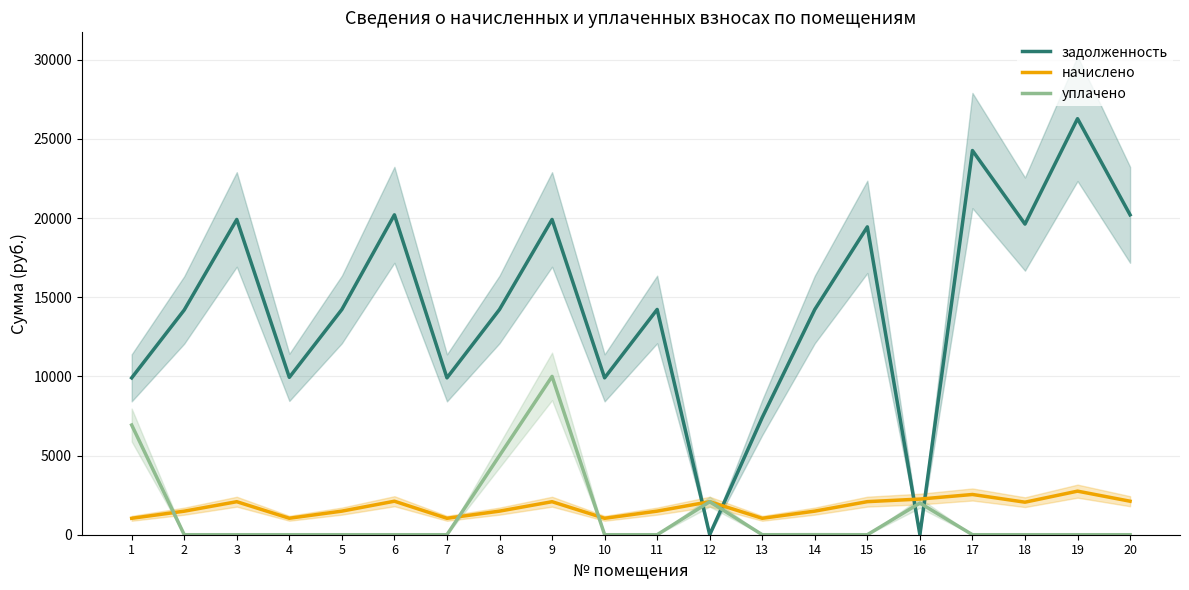

How many interior local peaks does the задолженность series have?

7